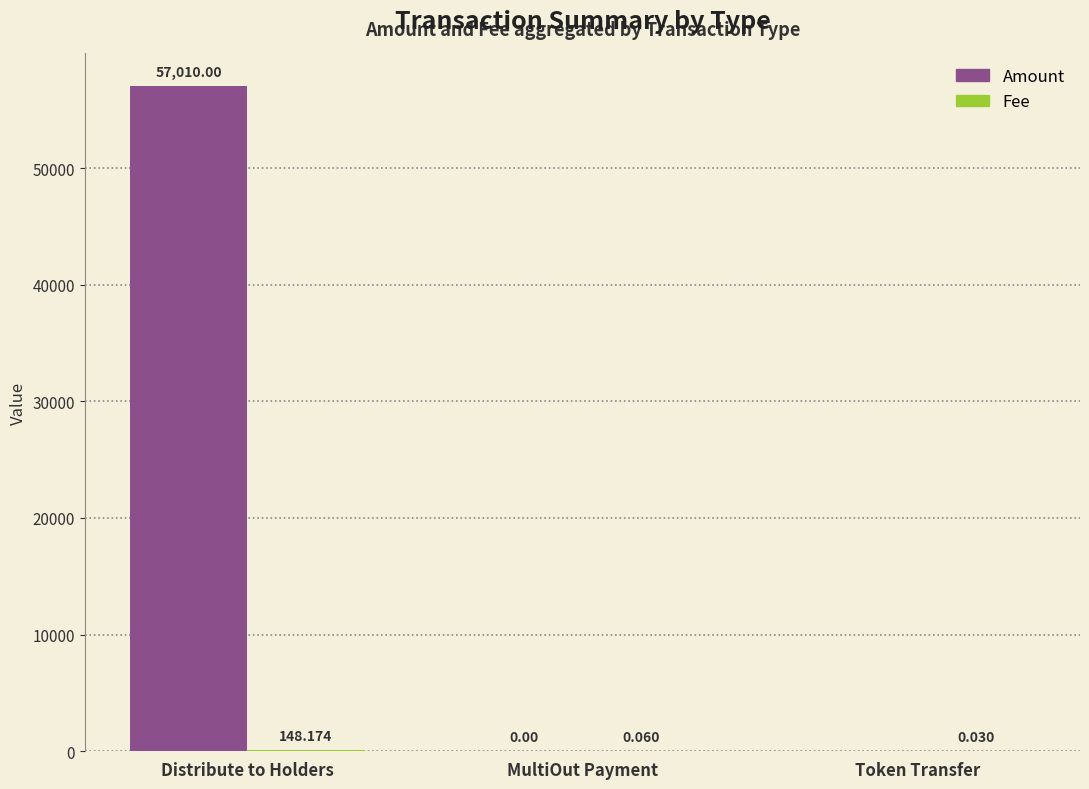

Which series has the largest total across all categories?

Amount